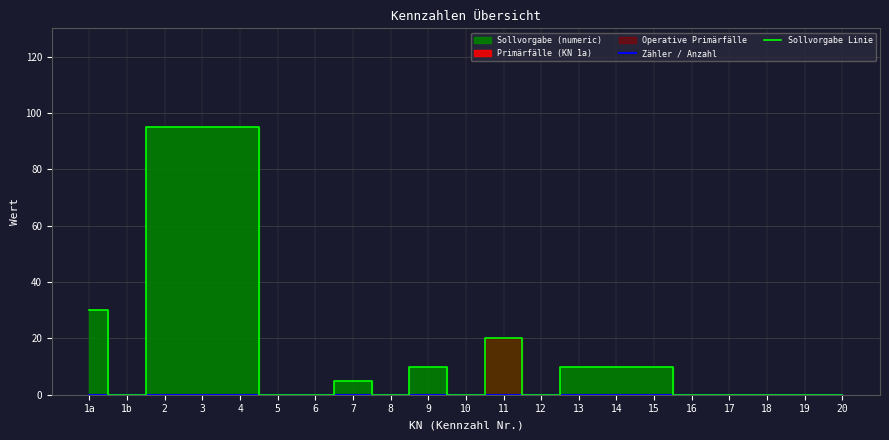

At how many categories does at least one series exceed 81?

3